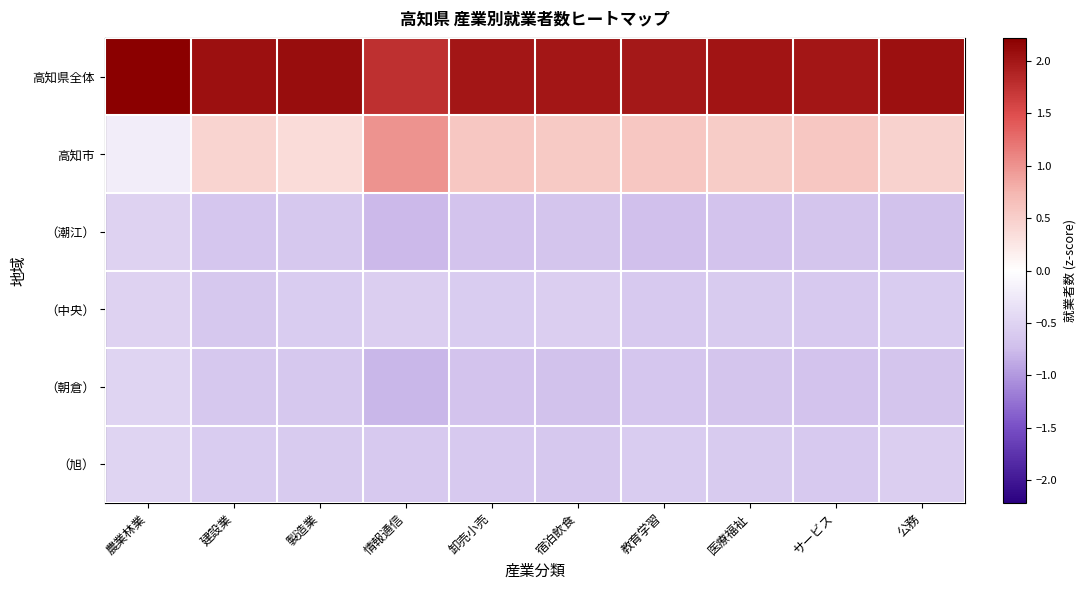

What is the spread (max minus min) of values at 教育学習?

2.7